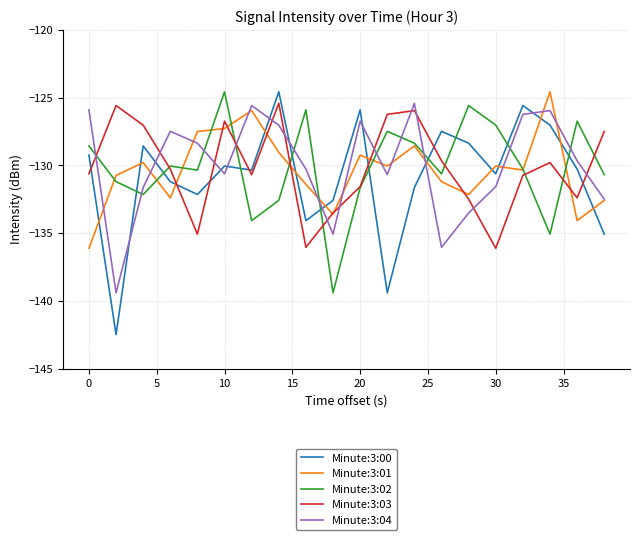

Which series has the widest spread of values?

Minute:3:00